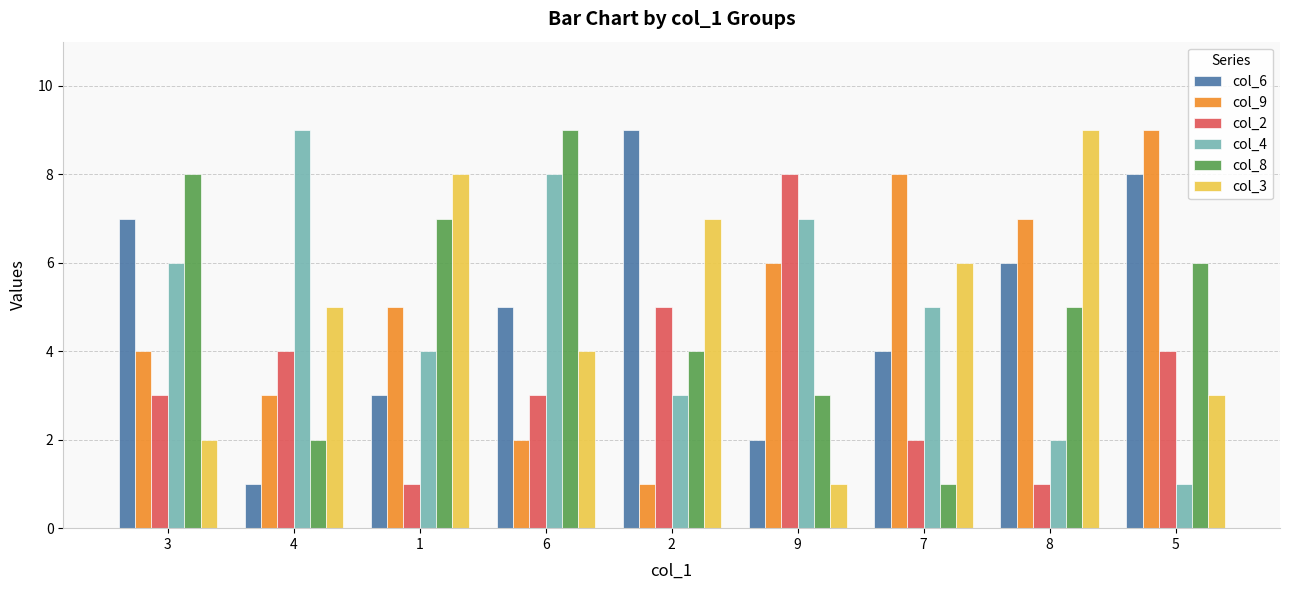

What is the value of the col_3 bar at the 4th from the left?

4